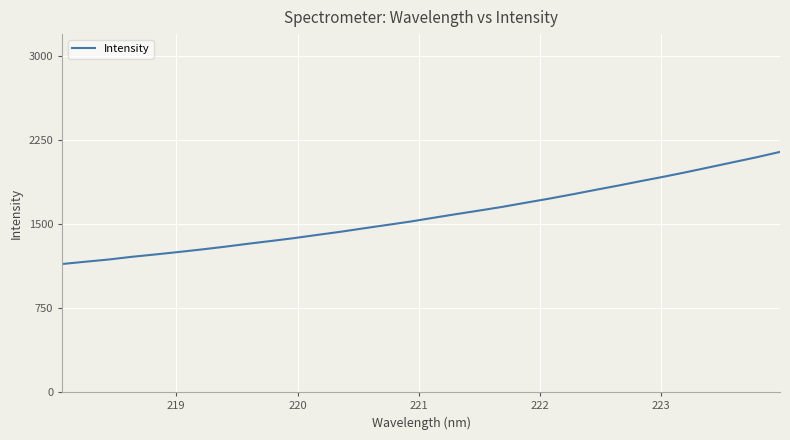

Does the chart have visible grid lines?

Yes